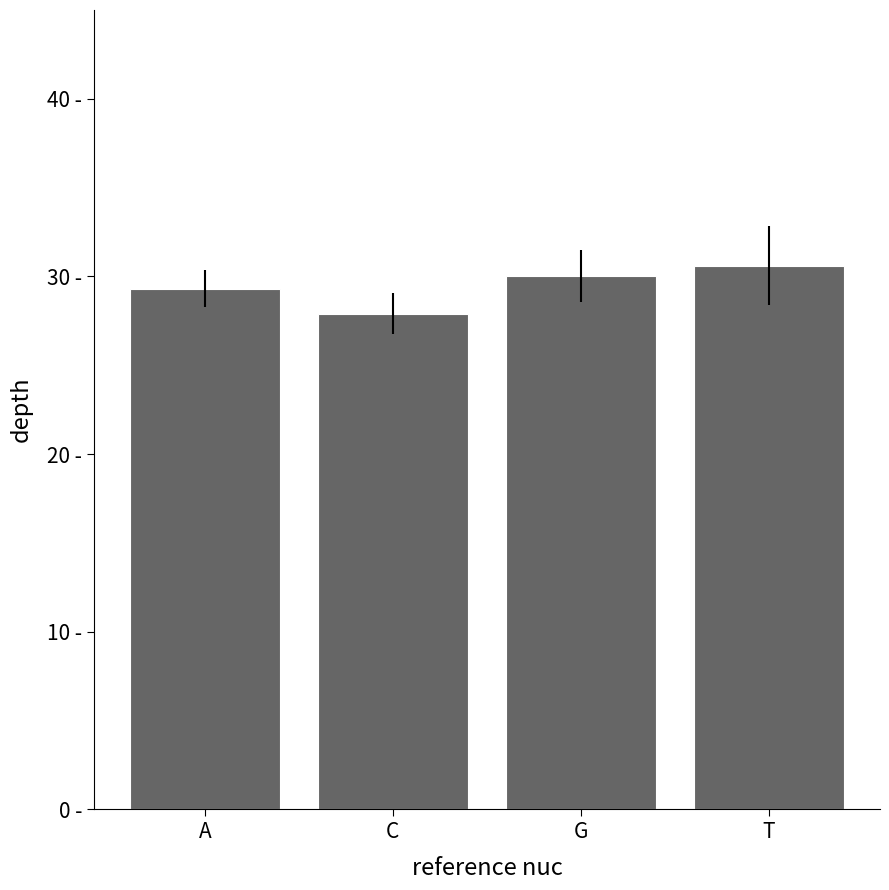

Are the bars horizontal?

No